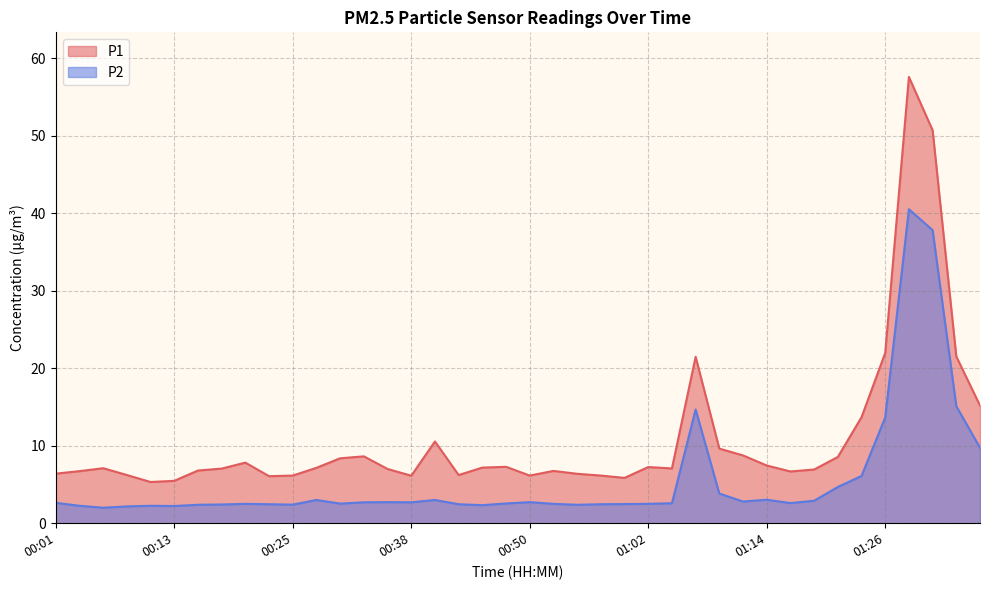

True or false: P2 has more than 0 points higher than both neighbors.

True